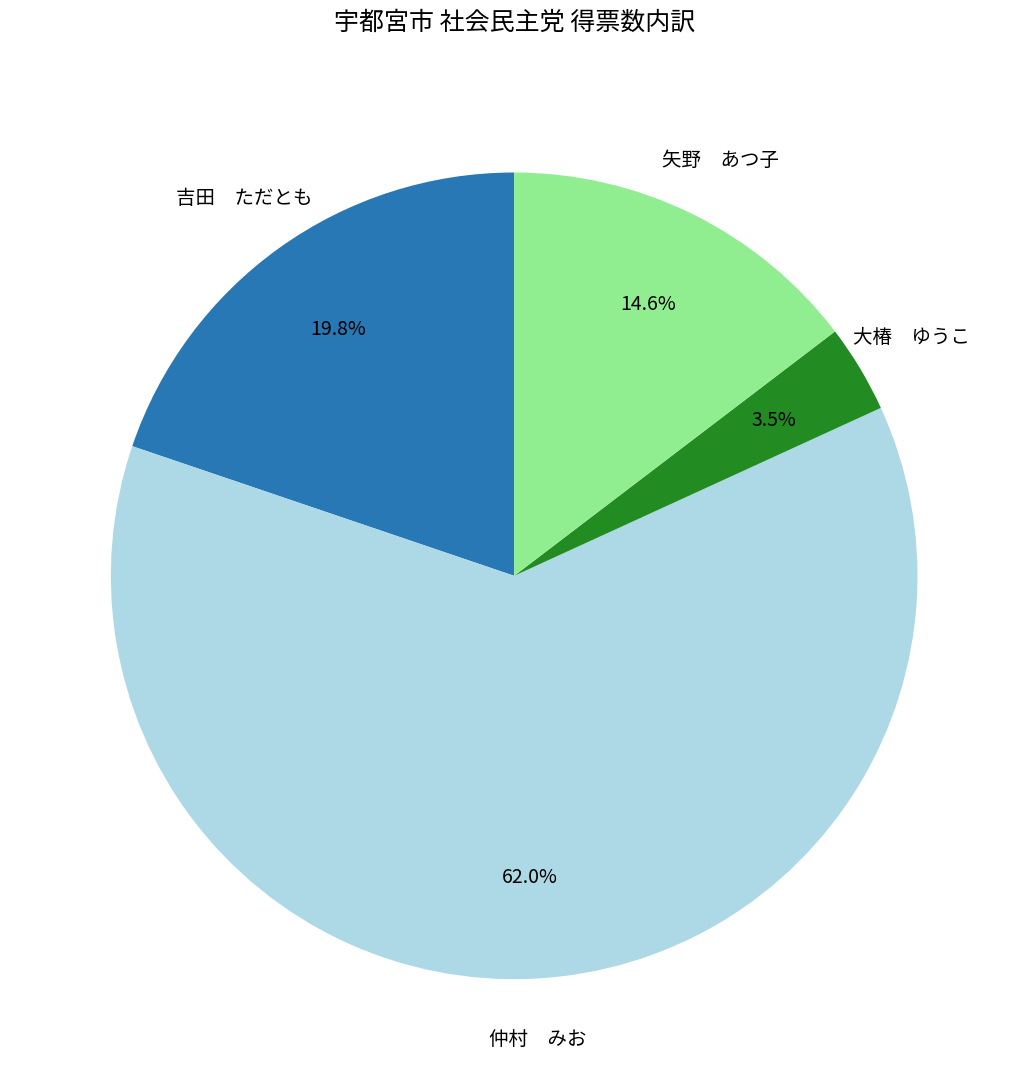

What is the ratio of the value at 仲村 みお to the value at 矢野 あつ子?

4.2